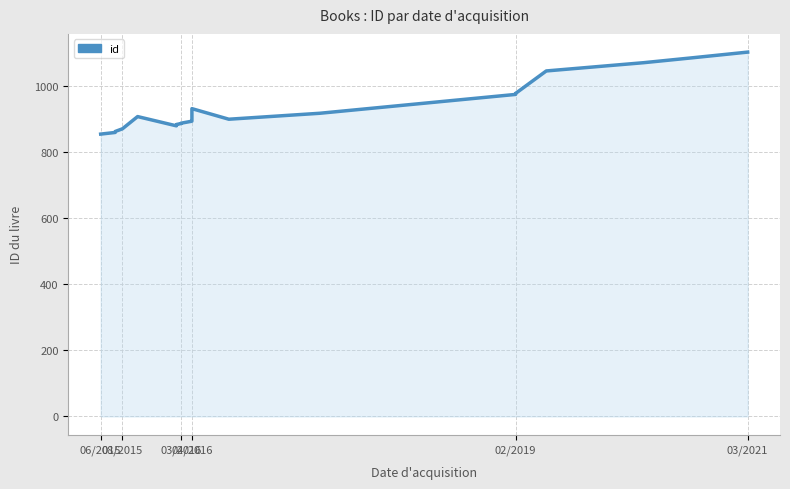

Which label corresponds to the smallest value in the chart?

06/2015